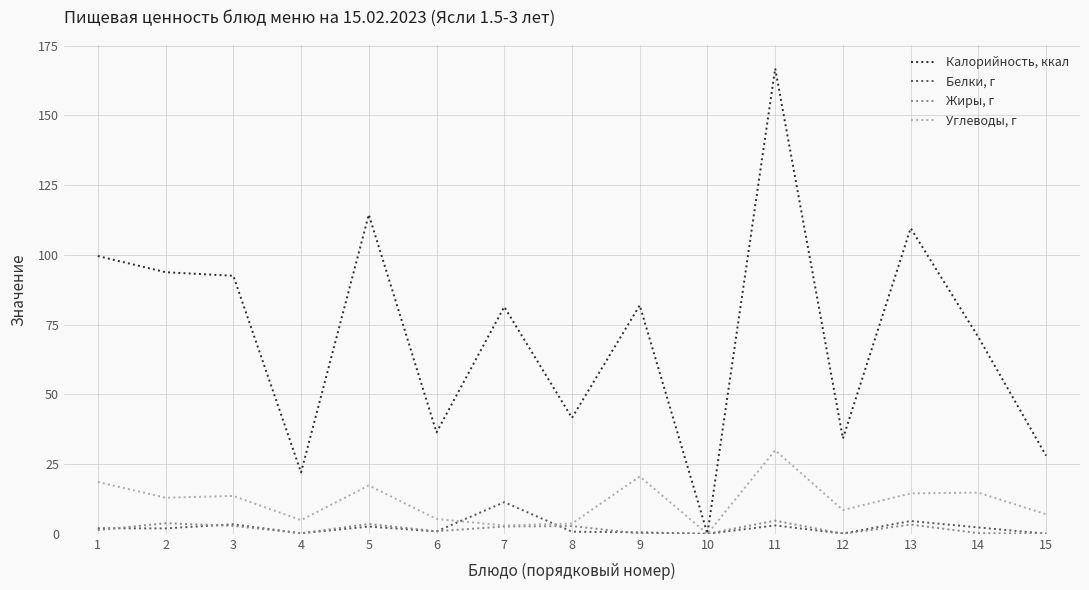

Between 10 and 14, which series saw the biggest shift?

Калорийность, ккал